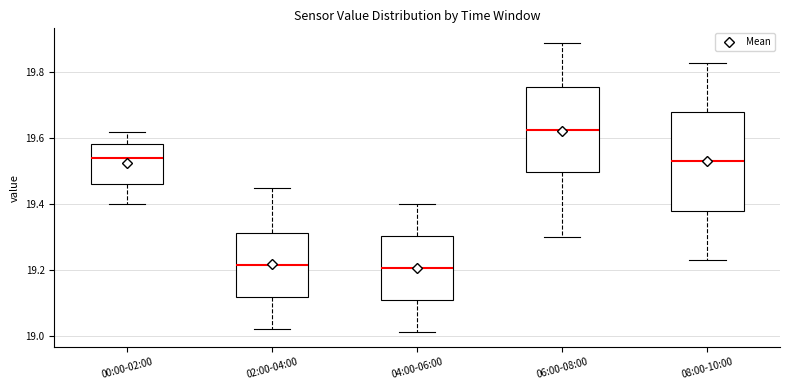

Reading left to right, transcribe this box plot: for each box, give where its median line is, the range the box spans, and where its two whiskers end, as read against the y-axis. The values are not printed on the chart, so give them approximately, as read against the axis.

00:00-02:00: median 19.54, box 19.46 to 19.58, whiskers 19.40 to 19.62
02:00-04:00: median 19.22, box 19.12 to 19.32, whiskers 19.02 to 19.46
04:00-06:00: median 19.20, box 19.10 to 19.30, whiskers 19.02 to 19.40
06:00-08:00: median 19.62, box 19.50 to 19.76, whiskers 19.30 to 19.90
08:00-10:00: median 19.54, box 19.38 to 19.68, whiskers 19.24 to 19.84